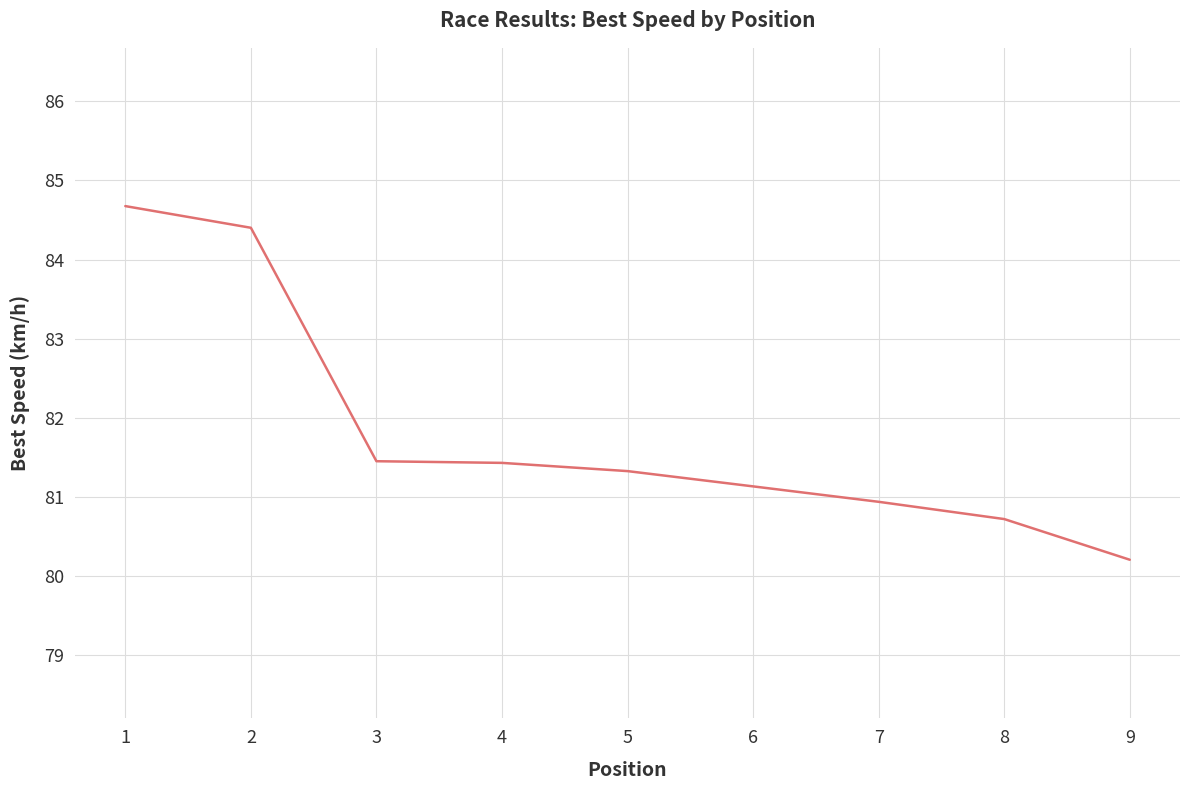

Which has a higher value, 5 or 9?

5